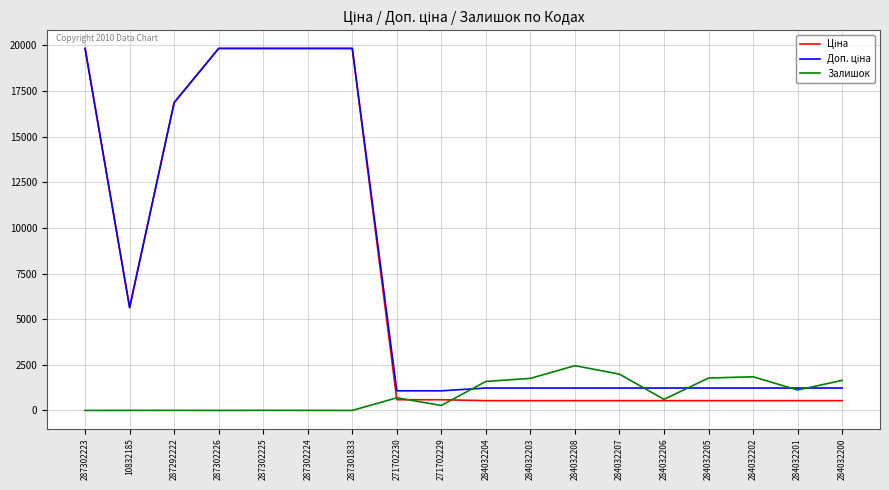

What is the greatest value displayed?

19831.1